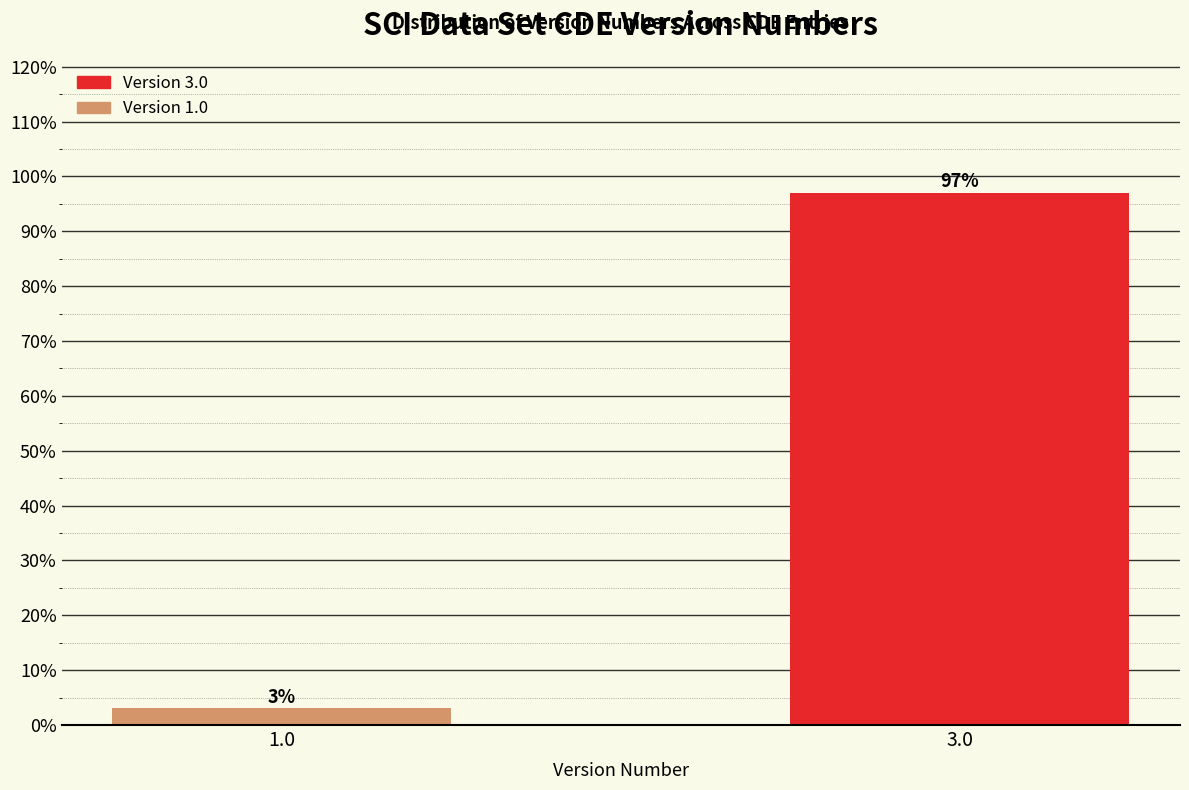

Reading left to right, extract all data points from this chart.

3.0	97.0